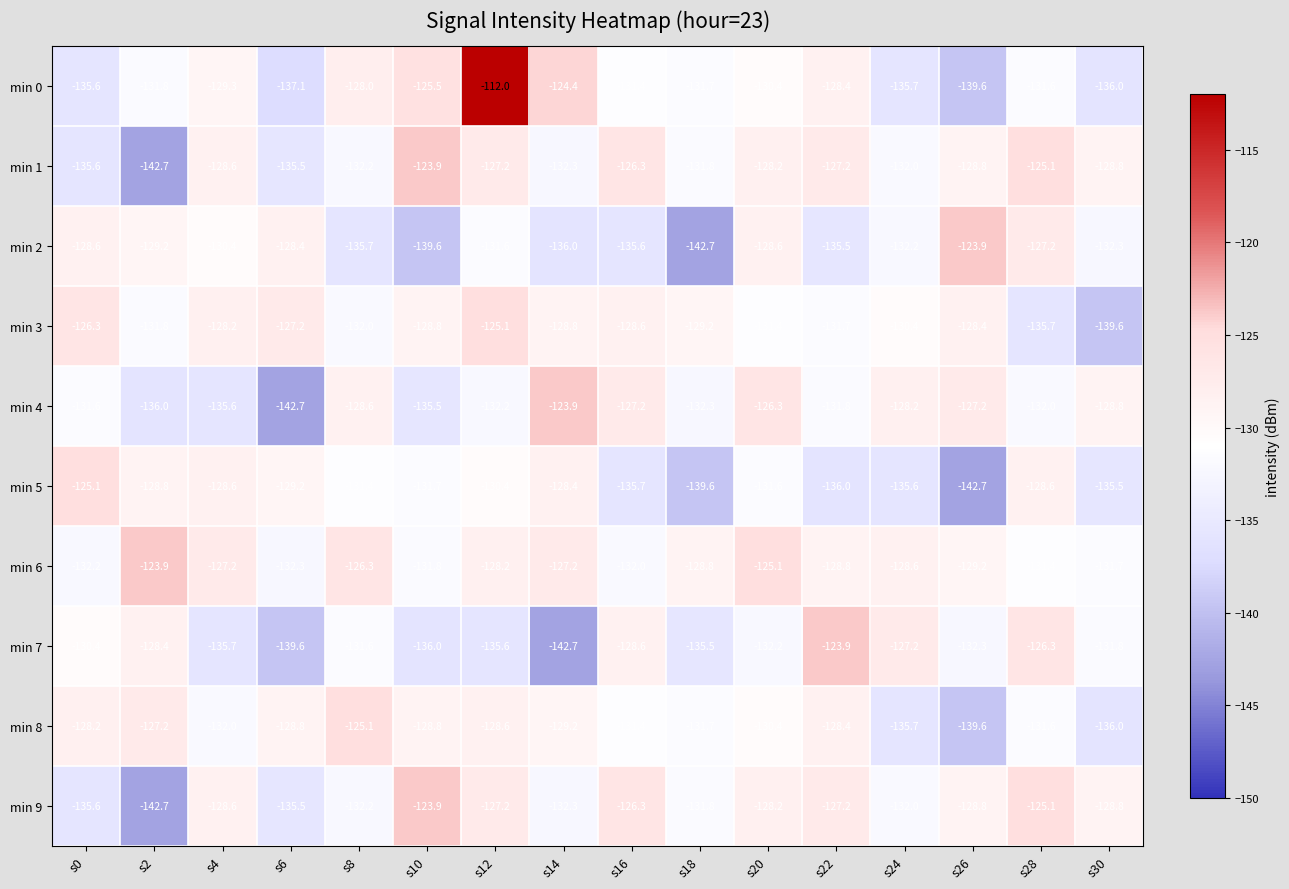

What is the difference between the second highest and second lowest values in the min 6 series?

7.1